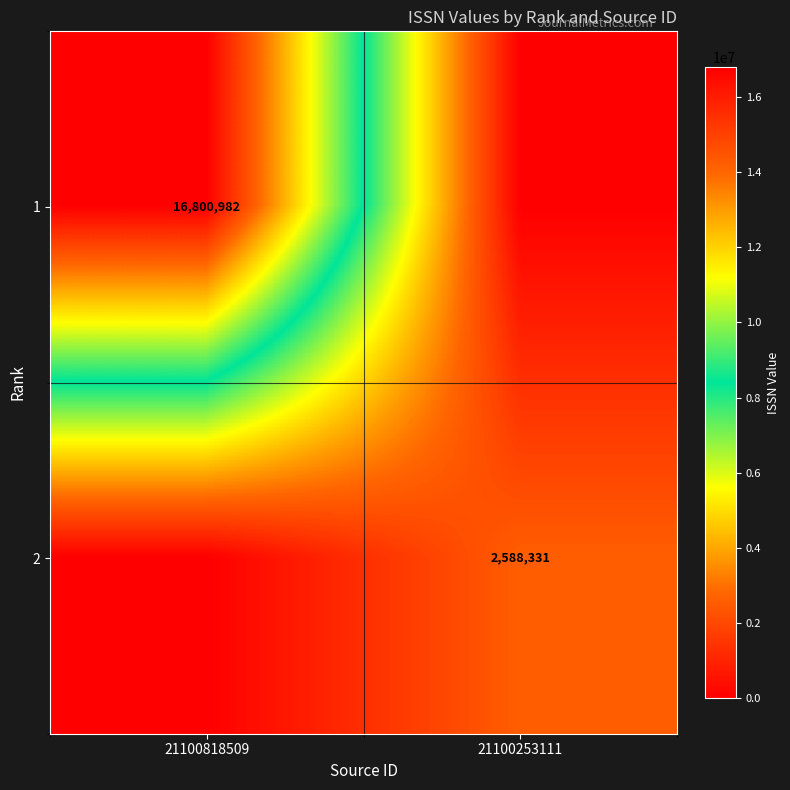

Which label corresponds to the largest value in the chart?

21100818509